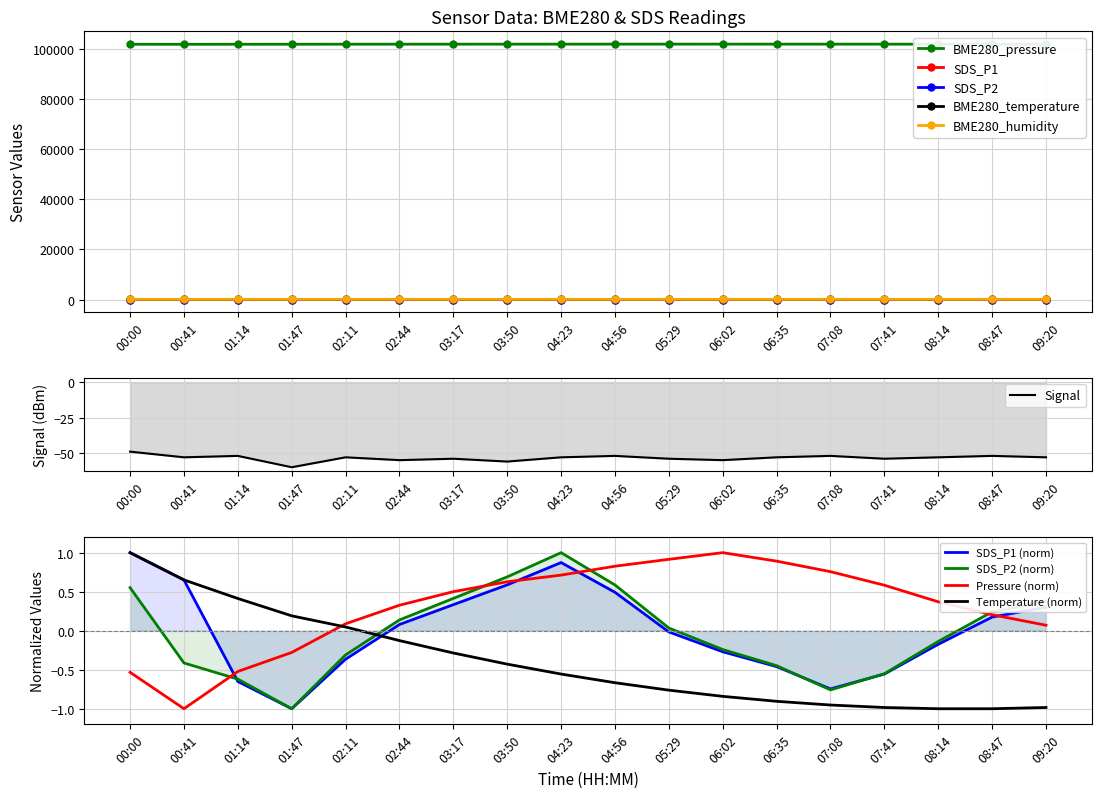

How many data points in Signal are less than -53?

7